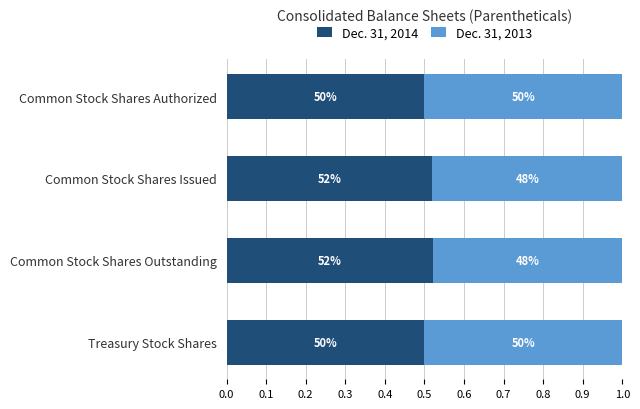

Rank the series by their maximum value, from highest to lowest.

Dec. 31, 2014, Dec. 31, 2013